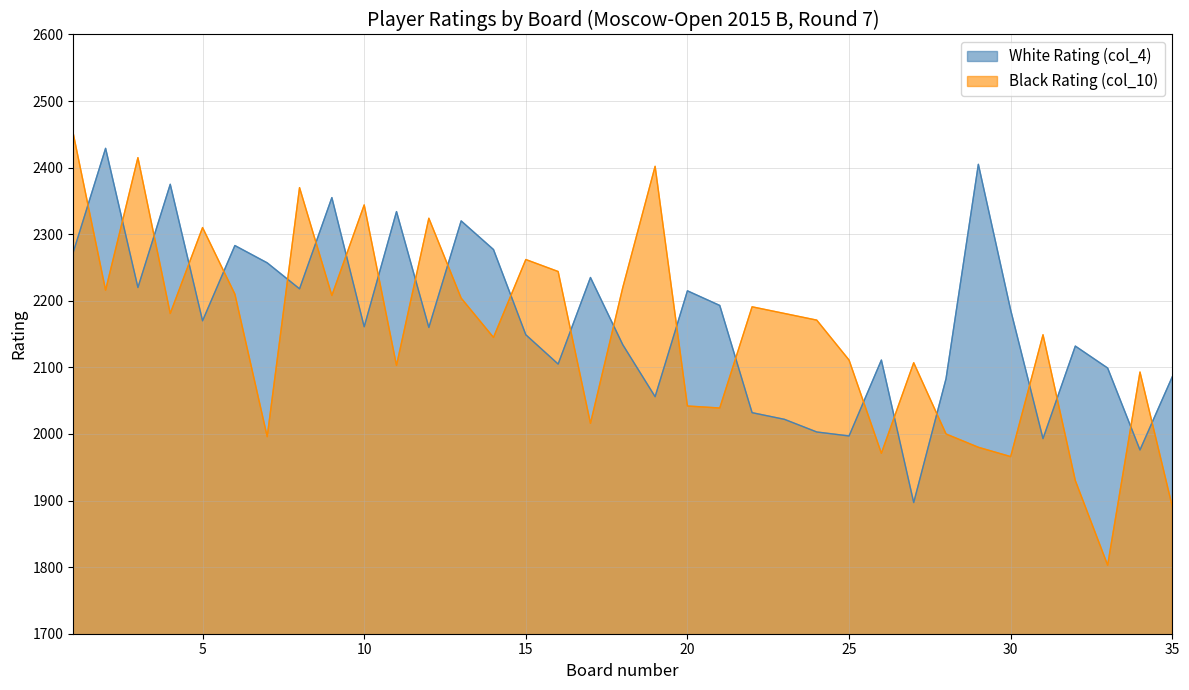

At which category is the sum across all series the highest?

1